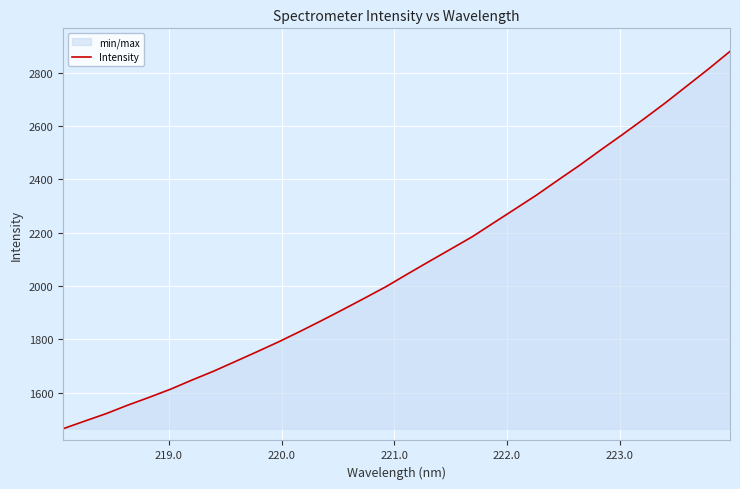

What is the difference between the maximum and minimum values?

1415.2